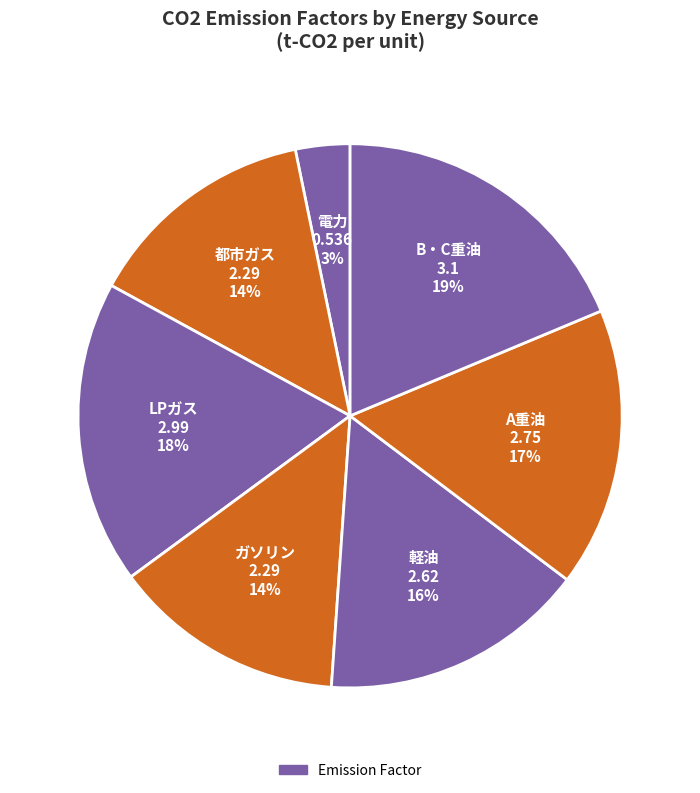

Between 軽油 2.62 16% and LPガス 2.99 18%, which is larger?

LPガス 2.99 18%